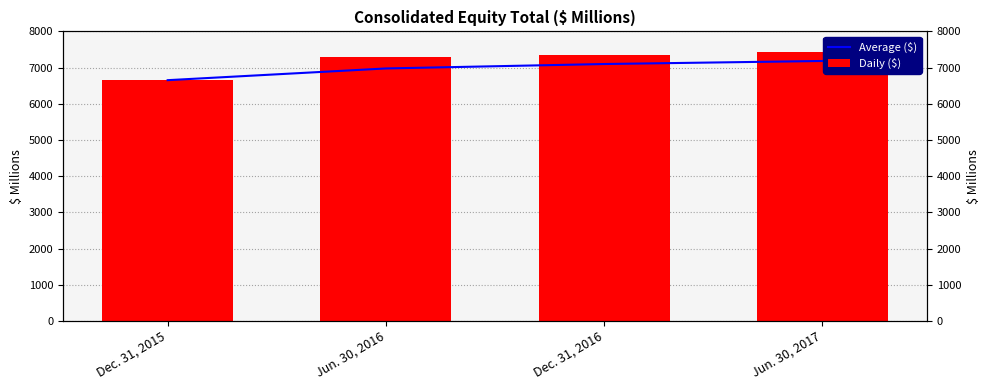

What is the sum of the Average ($) values at Jun. 30, 2016 and Dec. 31, 2015?

13628.0